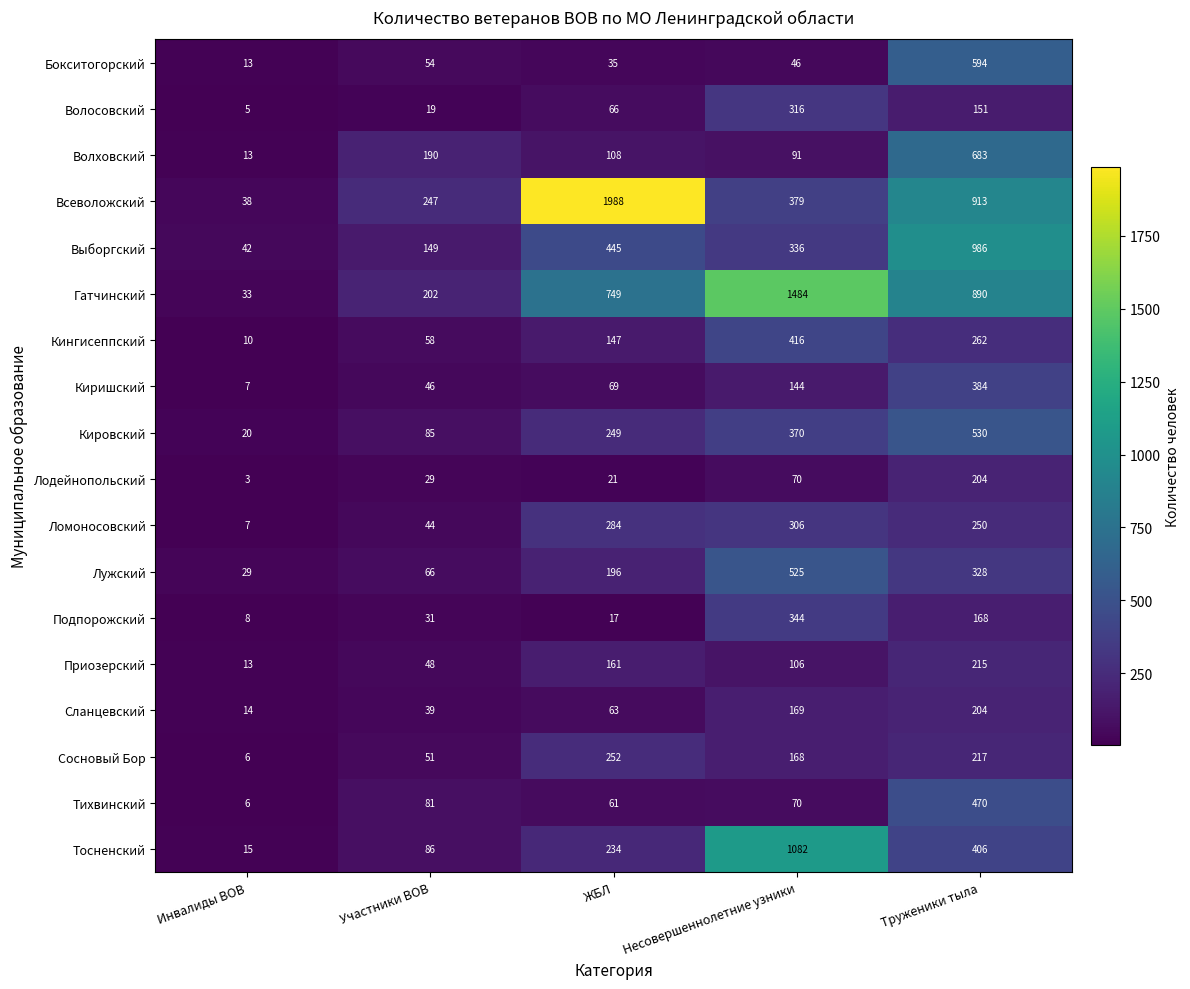

What is the maximum value shown in the chart?

1988